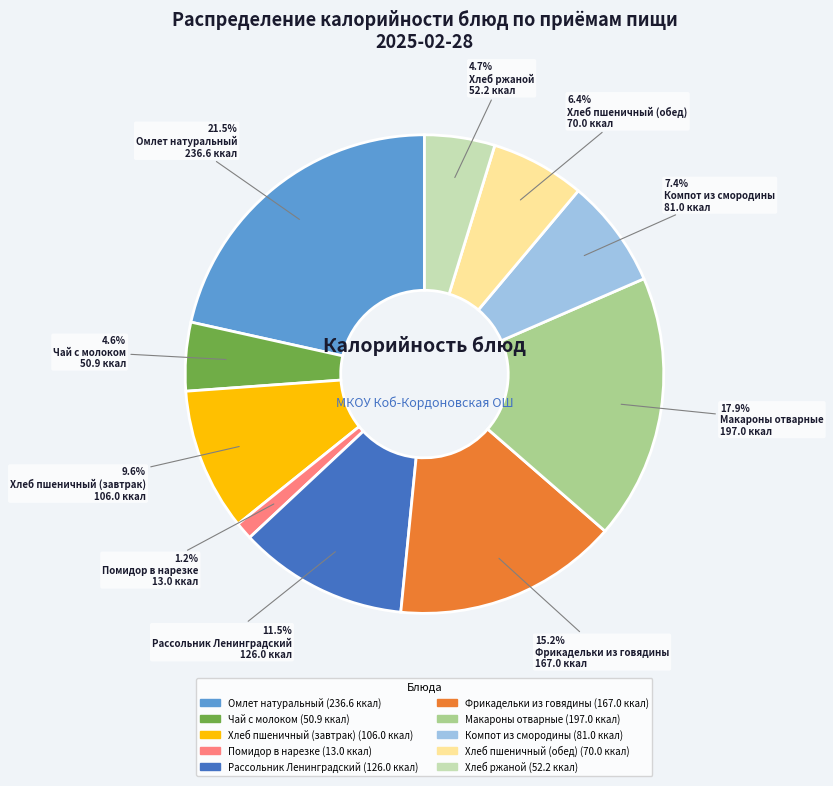

To the nearest percent, what percentage of the pie is Фрикадельки из говядины?

15%